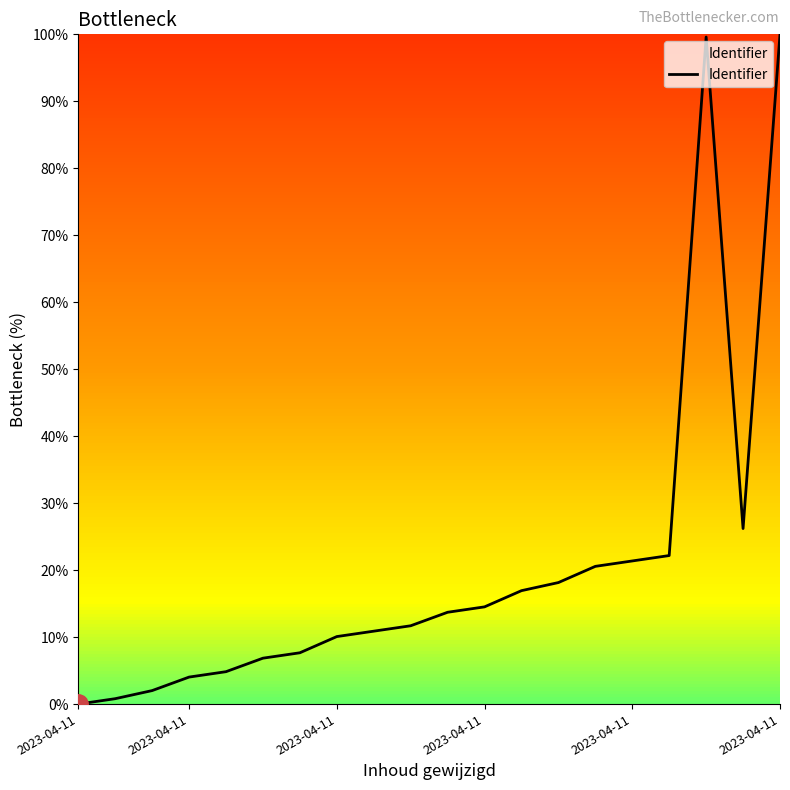

What is the maximum value shown in the chart?

100.0